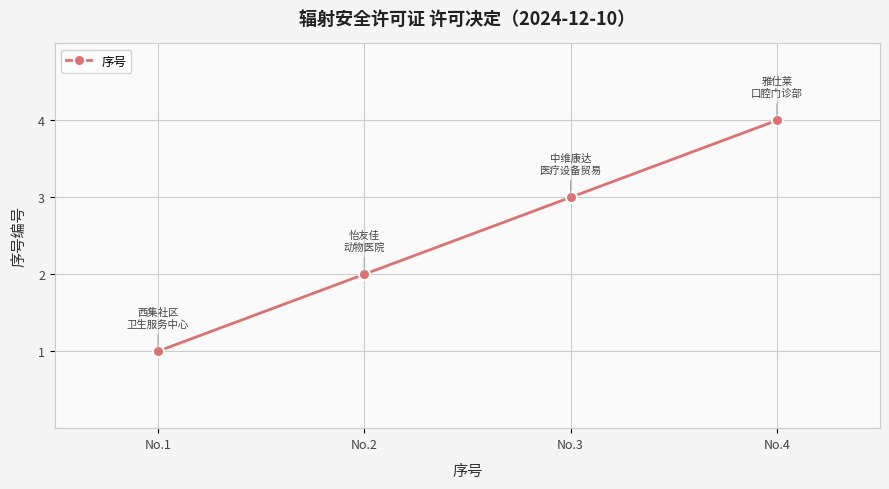

What is the maximum value shown in the chart?

4